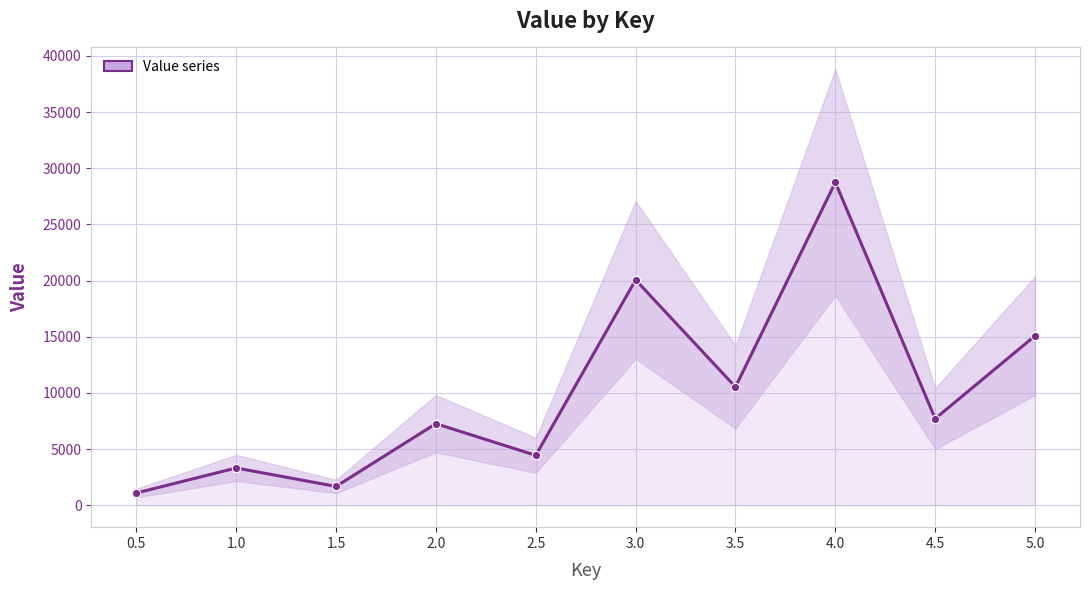

What is the smallest value displayed?

1100